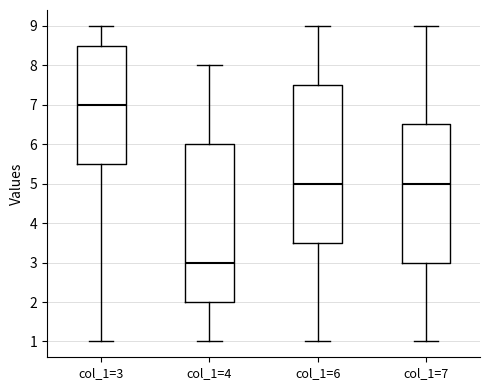

Reading left to right, transcribe this box plot: for each box, give where its median line is, the range the box spans, and where its two whiskers end, as read against the y-axis. The values are not printed on the chart, so give them approximately, as read against the axis.

col_1=3: median 7.0, box 5.5 to 8.5, whiskers 1.0 to 9.0
col_1=4: median 3.0, box 2.0 to 6.0, whiskers 1.0 to 8.0
col_1=6: median 5.0, box 3.5 to 7.5, whiskers 1.0 to 9.0
col_1=7: median 5.0, box 3.0 to 6.5, whiskers 1.0 to 9.0